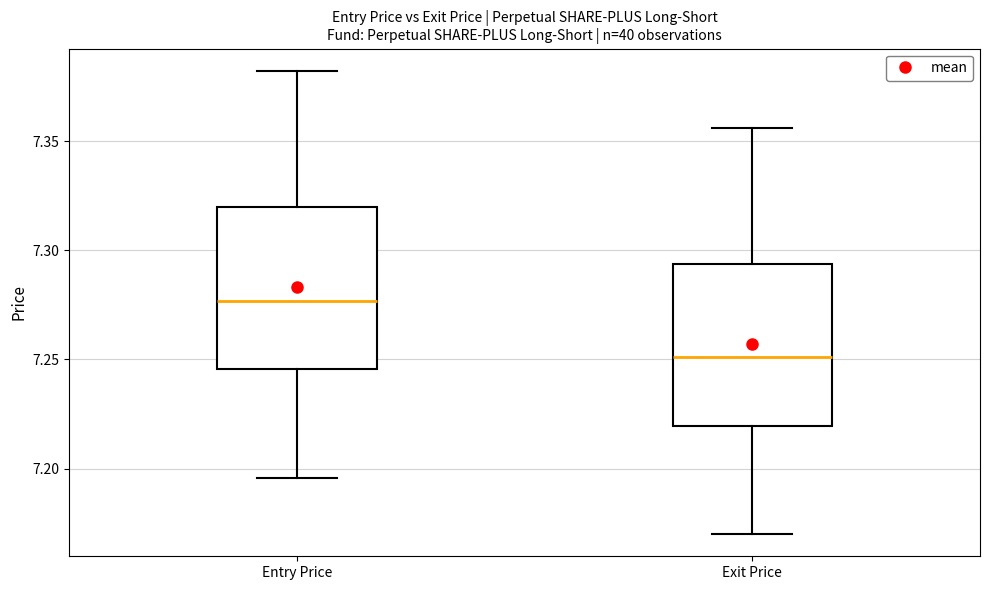

Reading left to right, read every box against the y-axis: the position of its median line, the range the box covers, and the ends of its whiskers. The values are not printed on the chart, so give them approximately, as read against the axis.

Entry Price: median 7.275, box 7.245 to 7.320, whiskers 7.195 to 7.385
Exit Price: median 7.250, box 7.220 to 7.295, whiskers 7.170 to 7.355